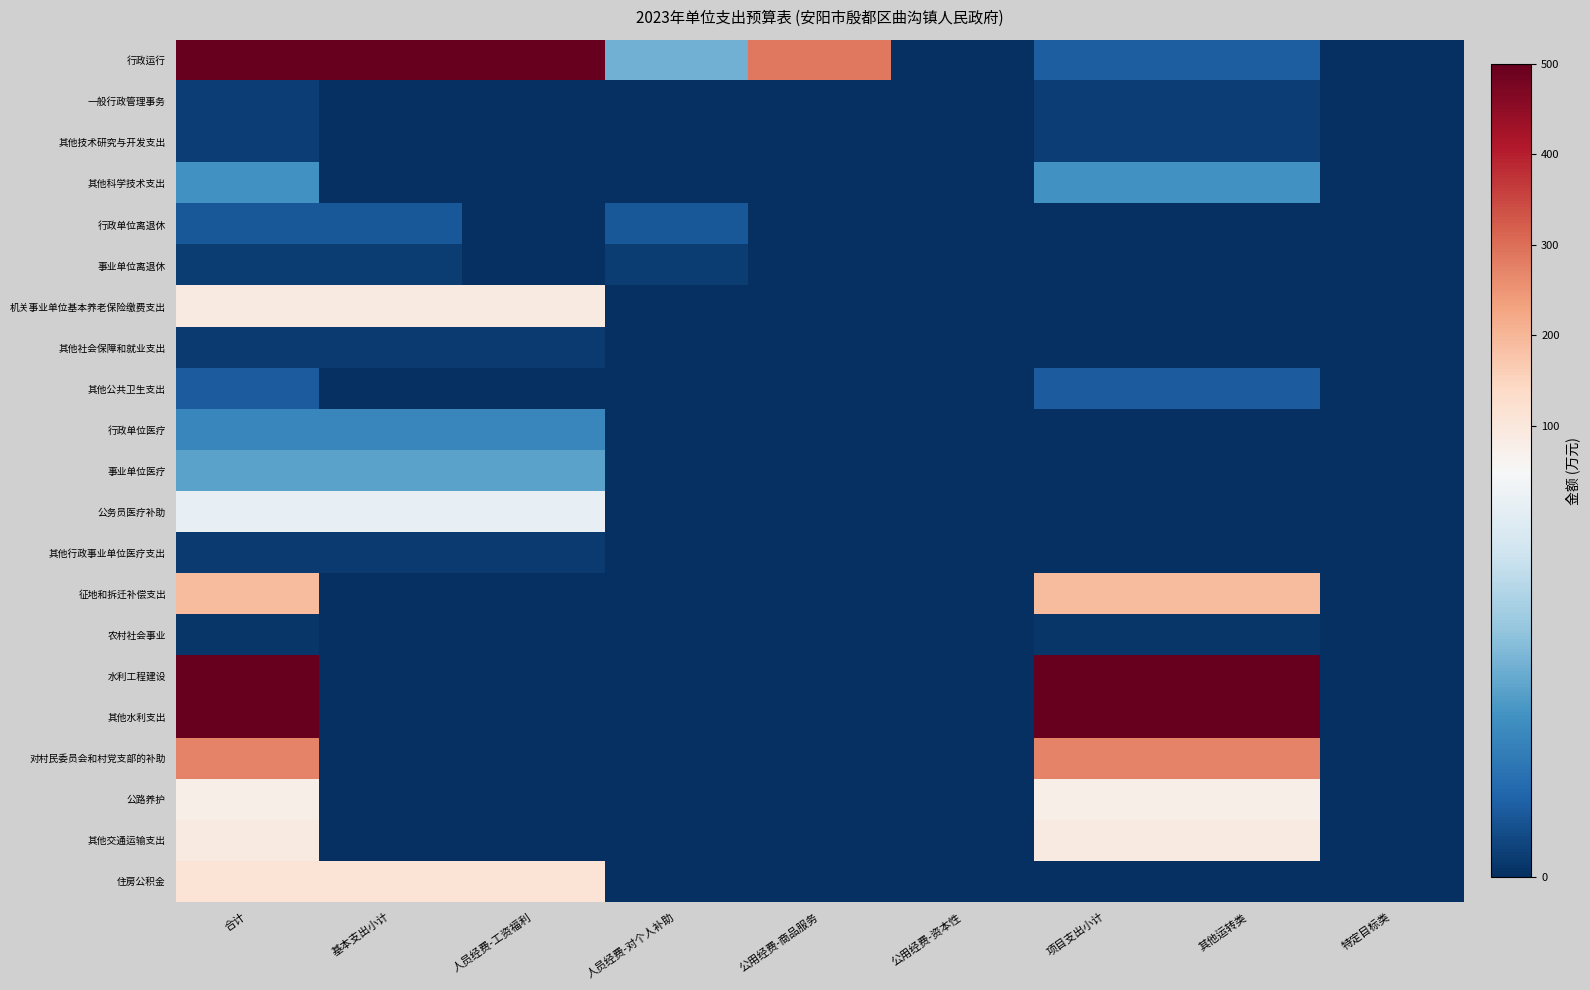

Count the number of data series in this chart.

21